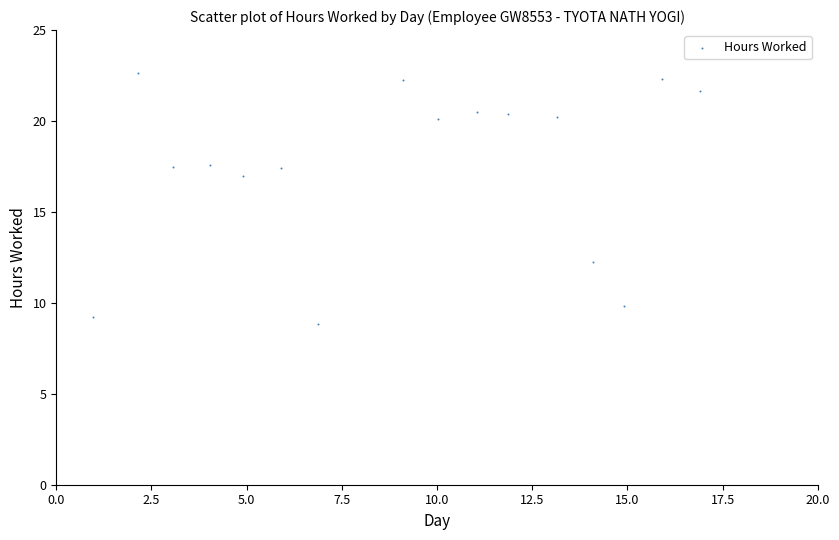

What Y value in the scatter plot is closest to 15?

17.0